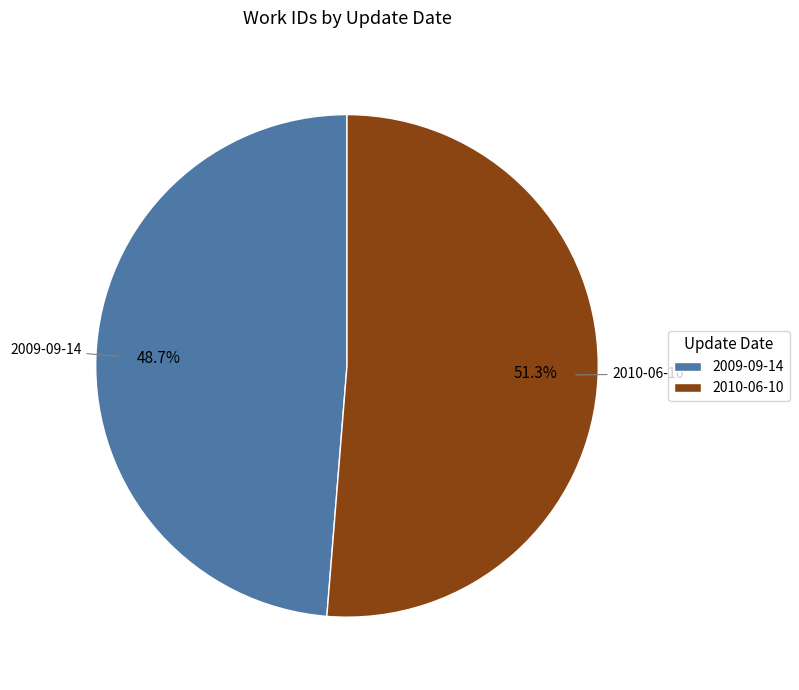

What is the smallest slice in the pie chart?

2009-09-14